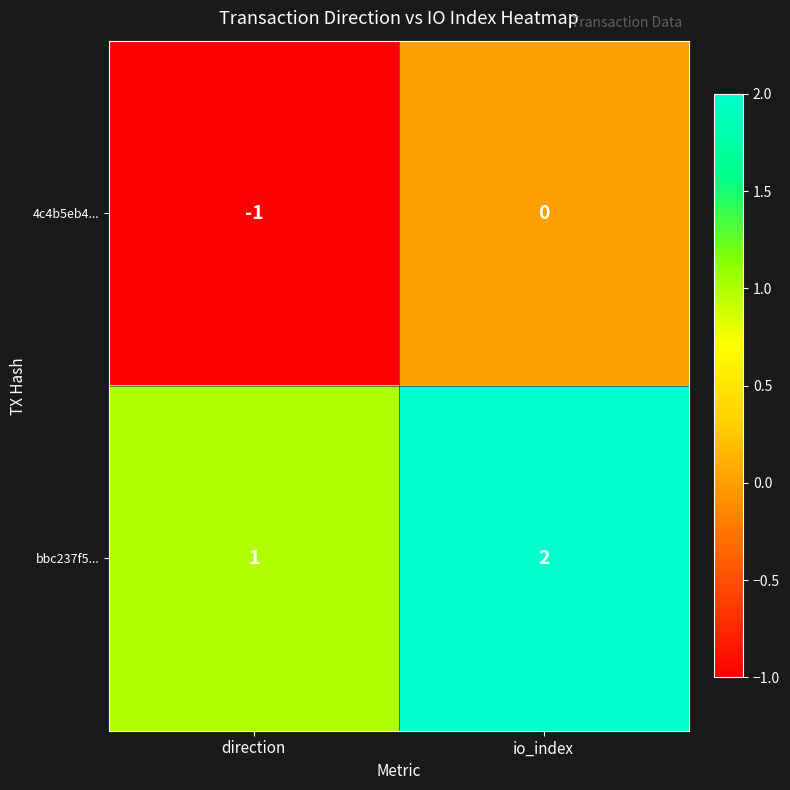

At which category is the sum across all series the highest?

io_index